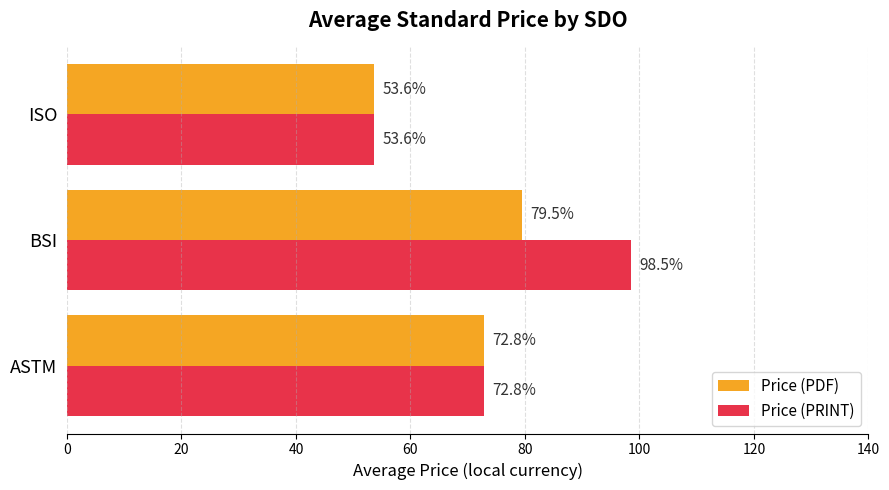

Which series has the largest range (max minus min)?

Price (PRINT)